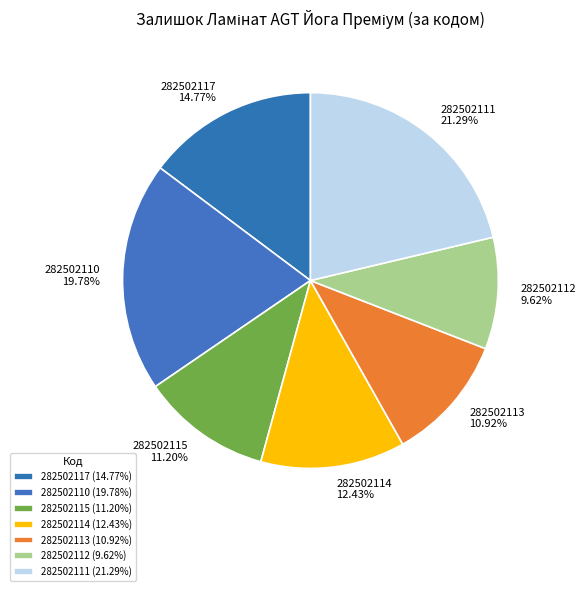

What percentage is the 282502110 slice, to the nearest percent?

20%